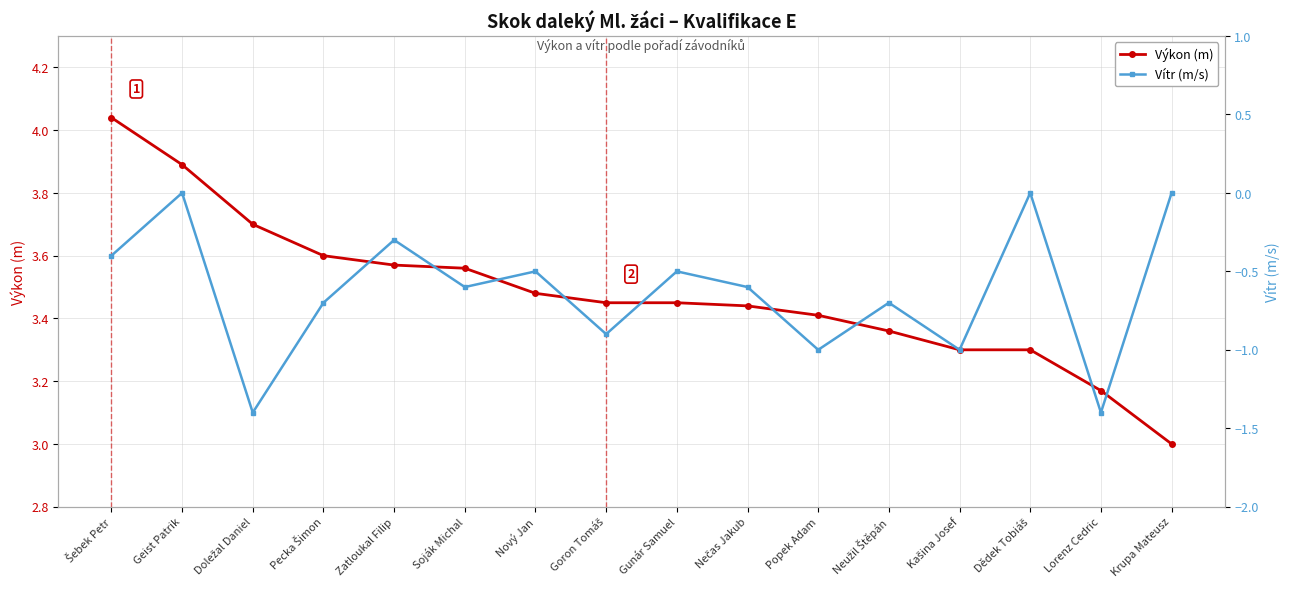

What is the total value across all series at Goron Tomáš?

2.6